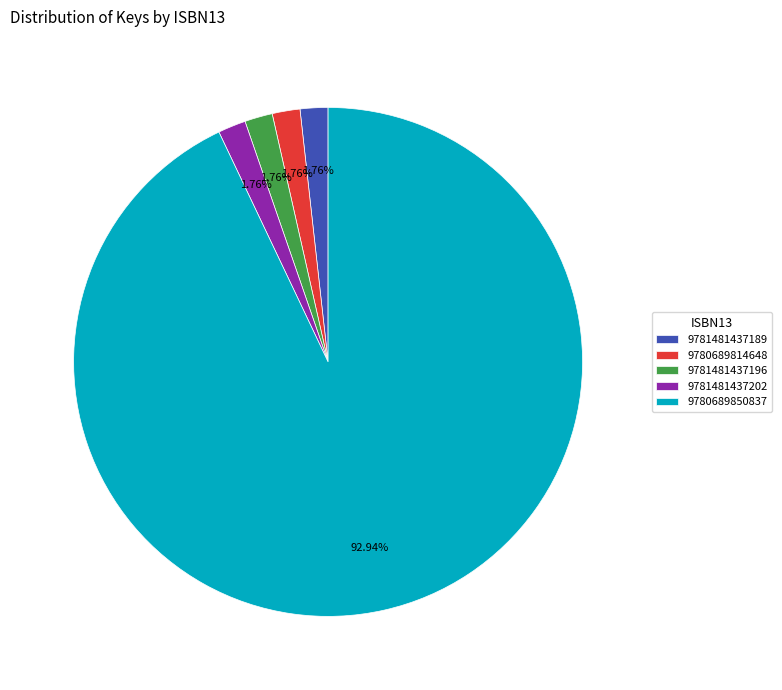

Approximately how many times larger is the value at 9781481437189 compared to 9780689814648?

1.0